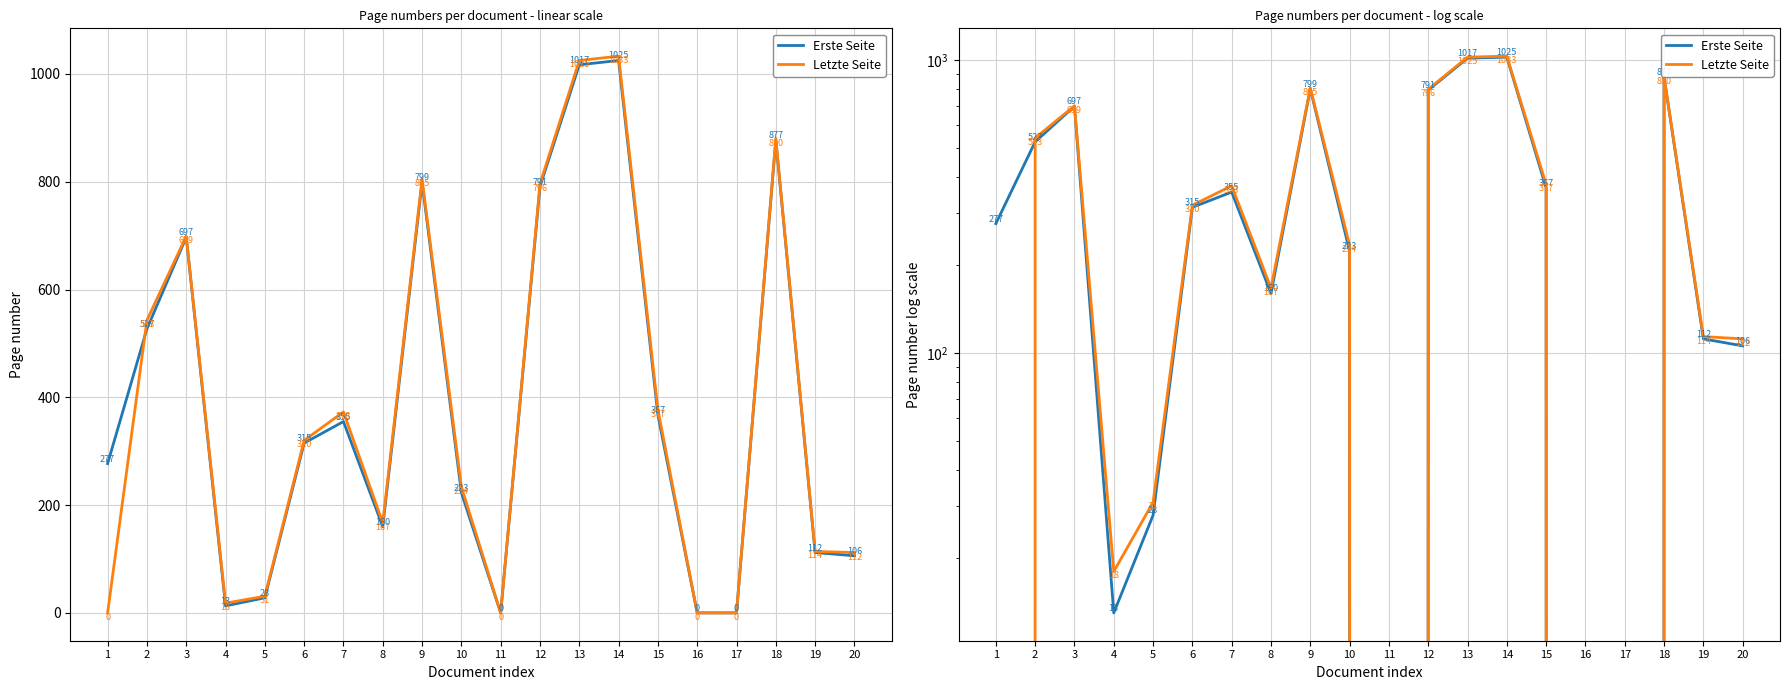

Is the value of Letzte Seite at 16 greater than the value of Erste Seite at 7?

No